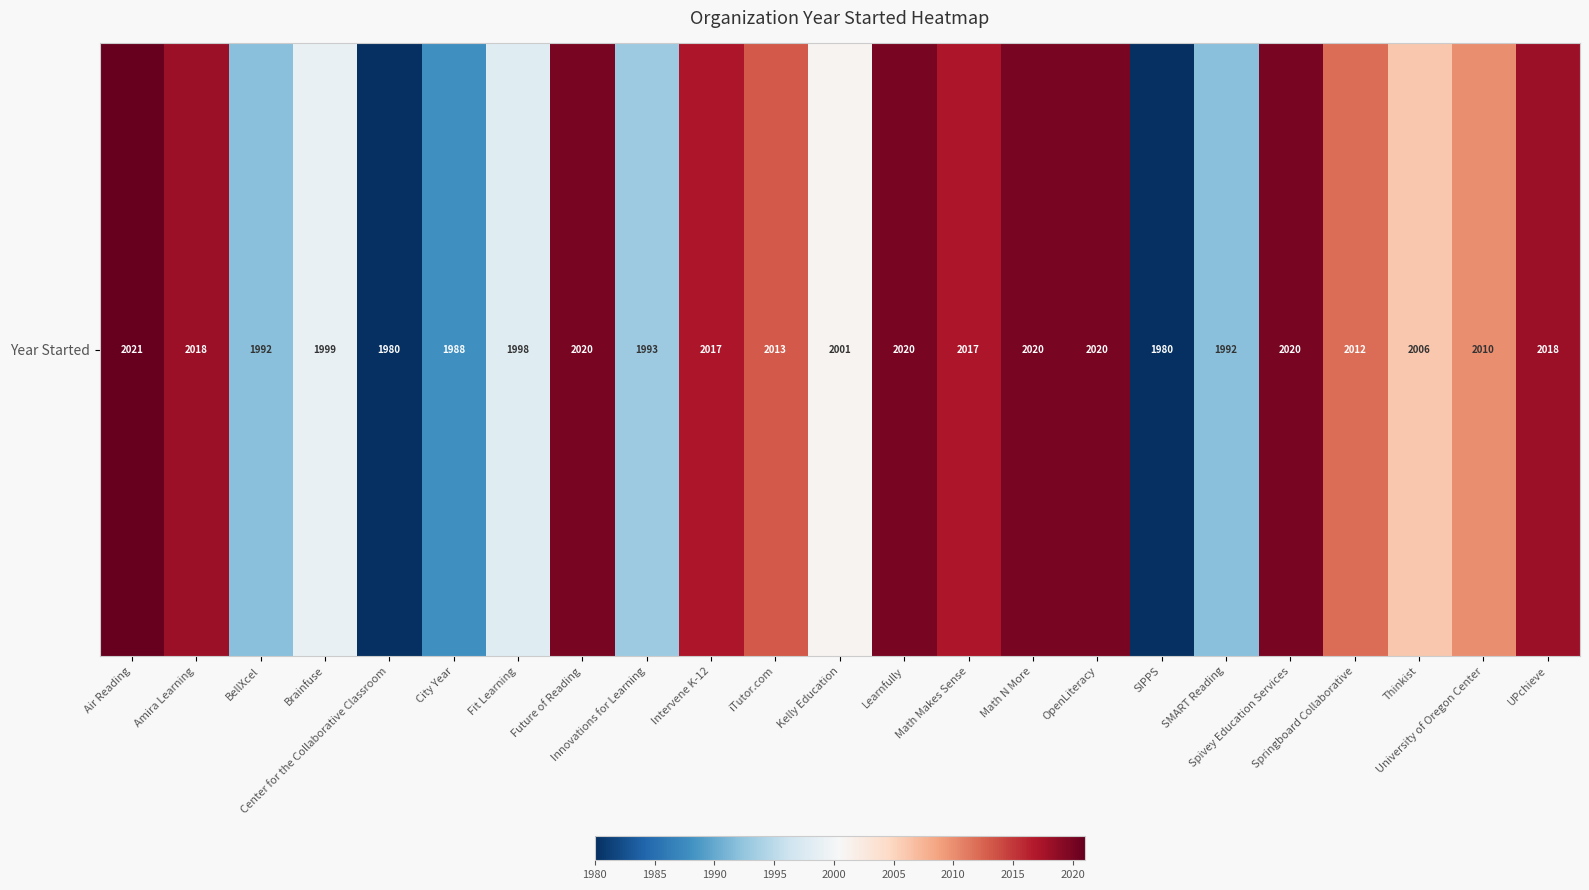

Reading left to right, transcribe all the data shown in this chart.

2021	2018	1992	1999	1980	1988	1998	2020	1993	2017	2013	2001	2020	2017	2020	2020	1980	1992	2020	2012	2006	2010	2018